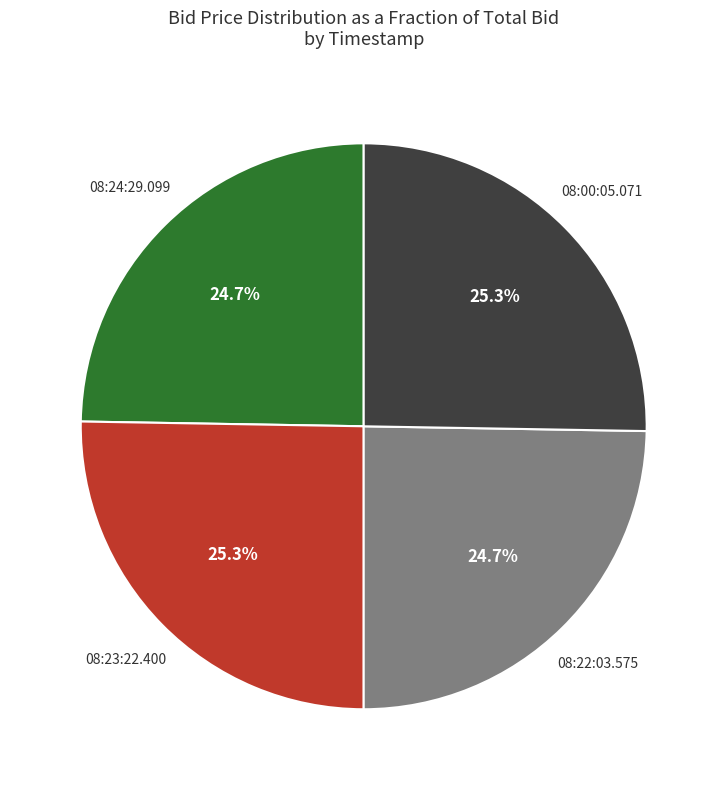

Does any single category account for the majority?

No